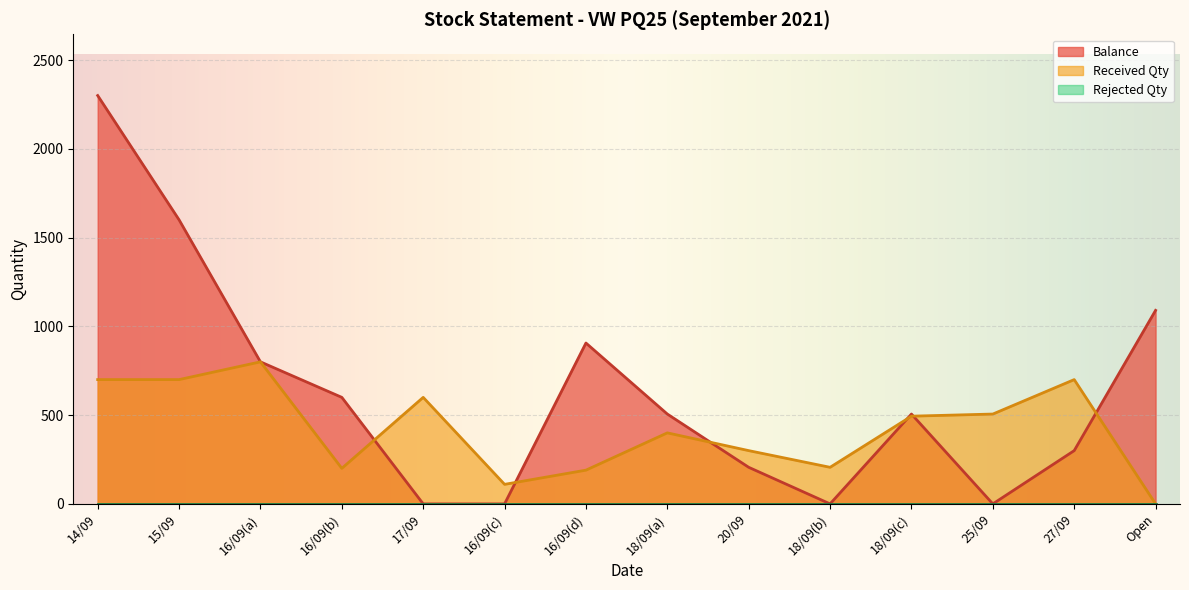

How many data points in Received Qty are above 494?

6